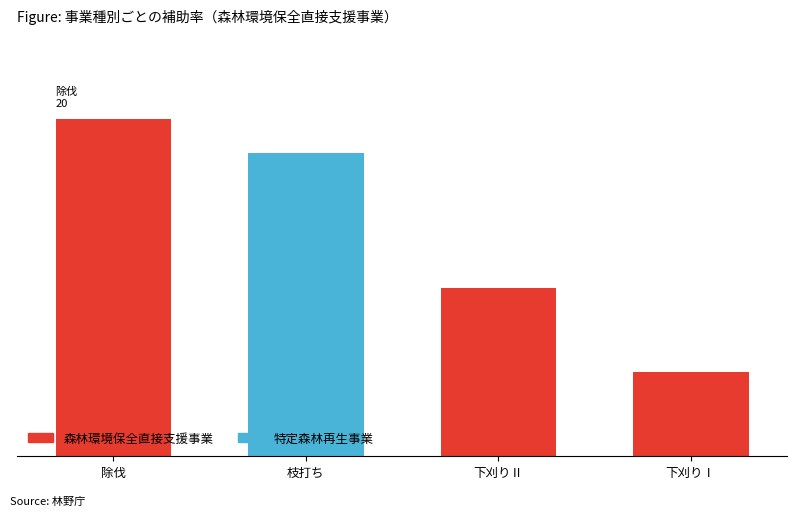

What is the change in value from 枝打ち to 下刈りⅡ?

-8